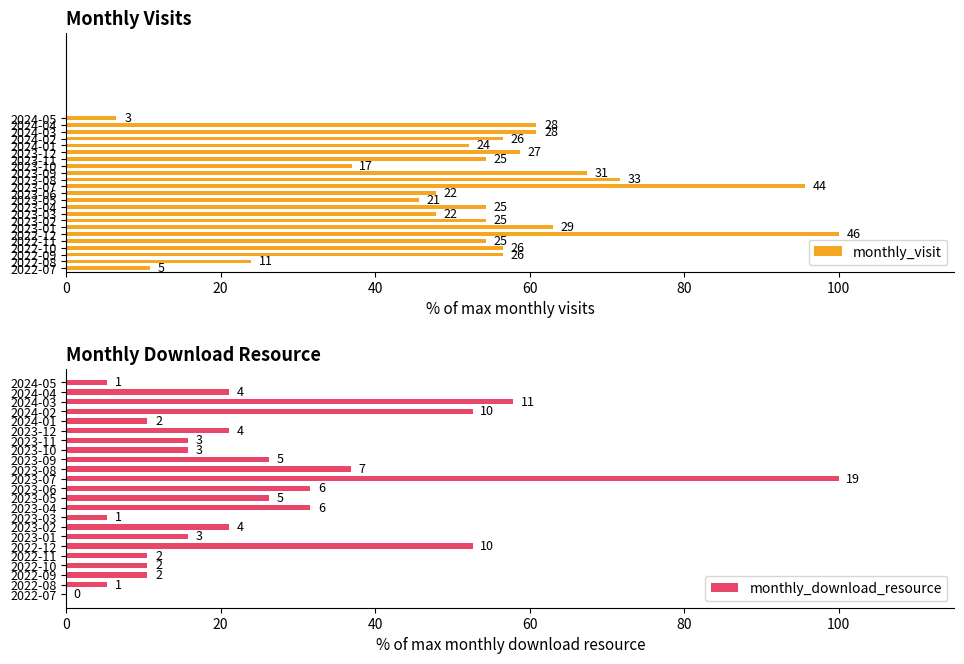

What is the greatest value displayed?

100.0